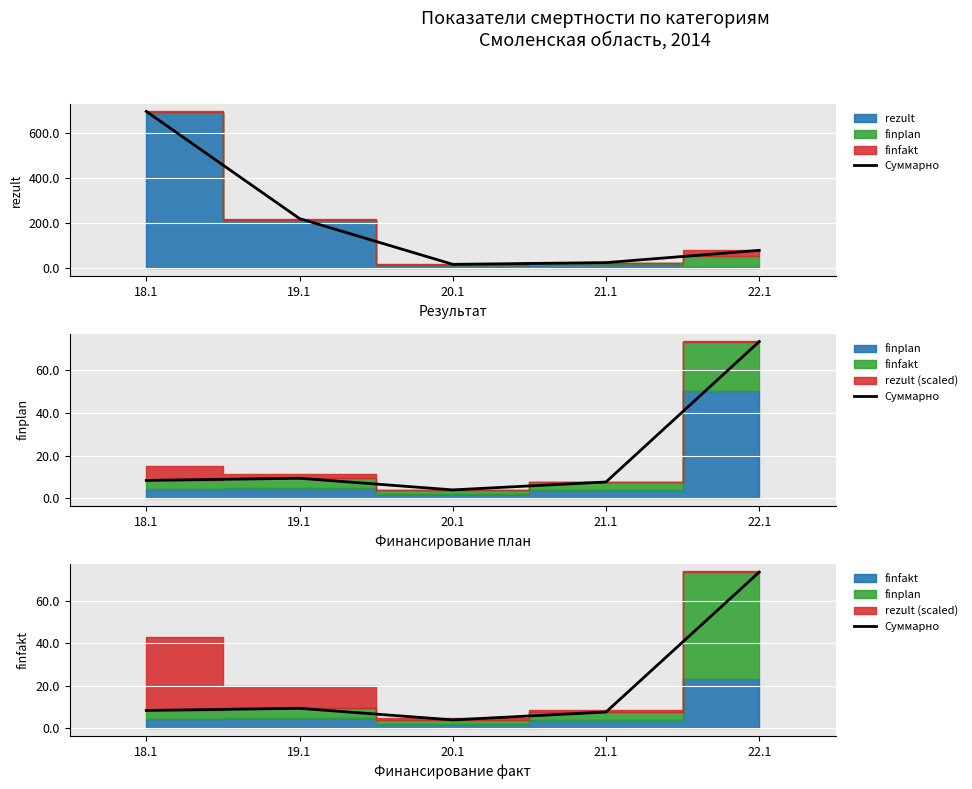

Reading left to right, list all the values displayed in this chart.

18.1=8.4	19.1=9.4	20.1=4.0	21.1=7.7	22.1=73.5